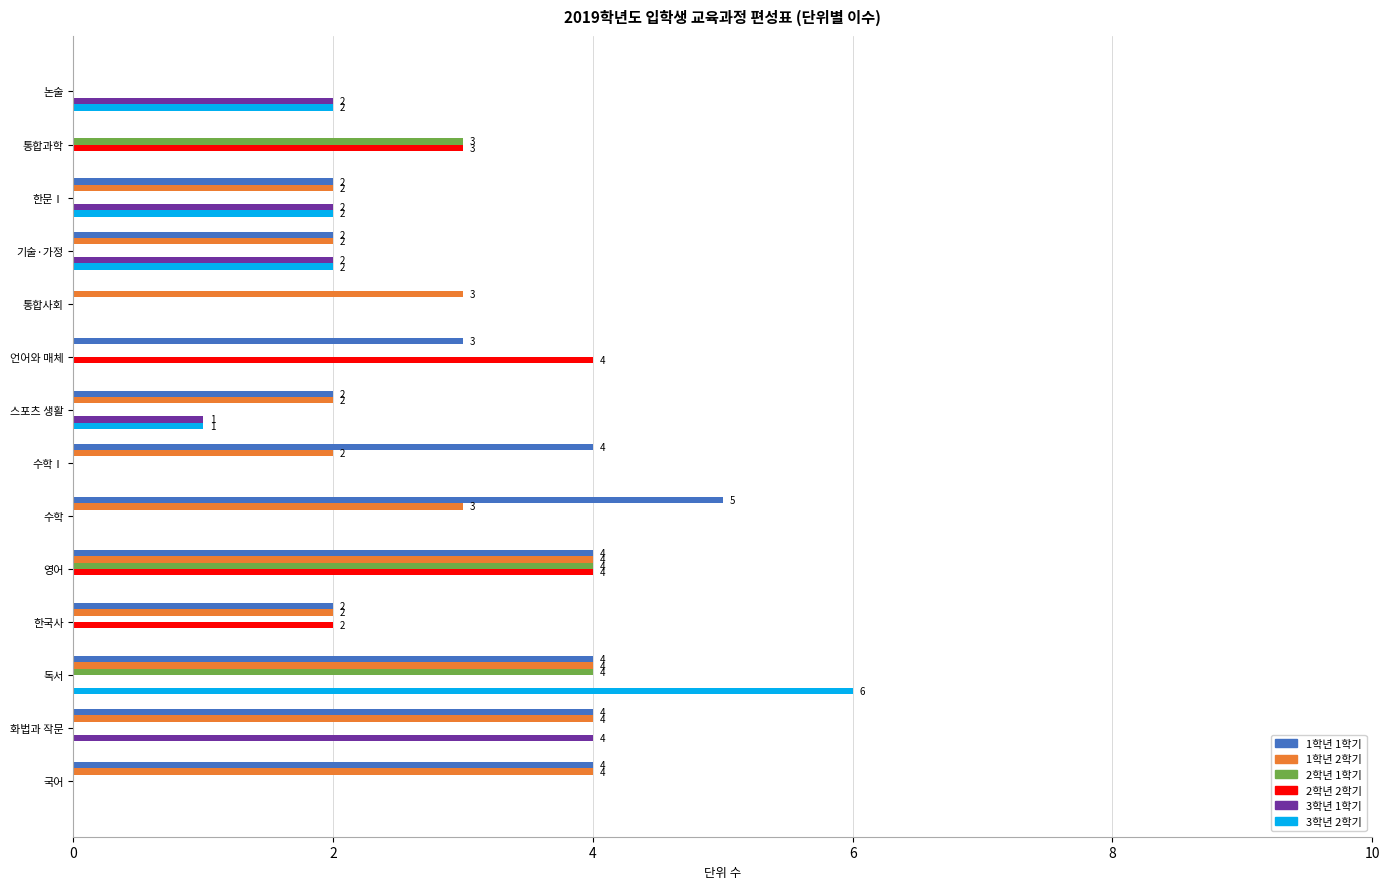

Is it true that 3학년 1학기 equals 2 at 논술?

True